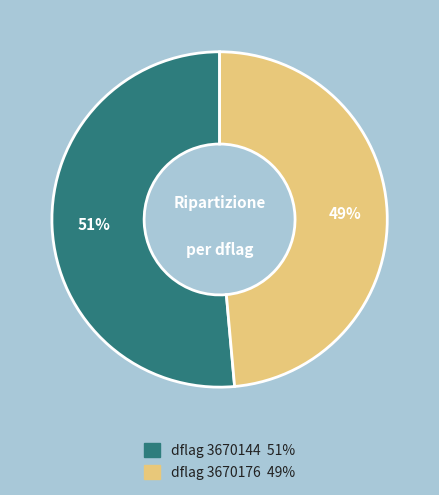

Count the number of slices in the pie.

2